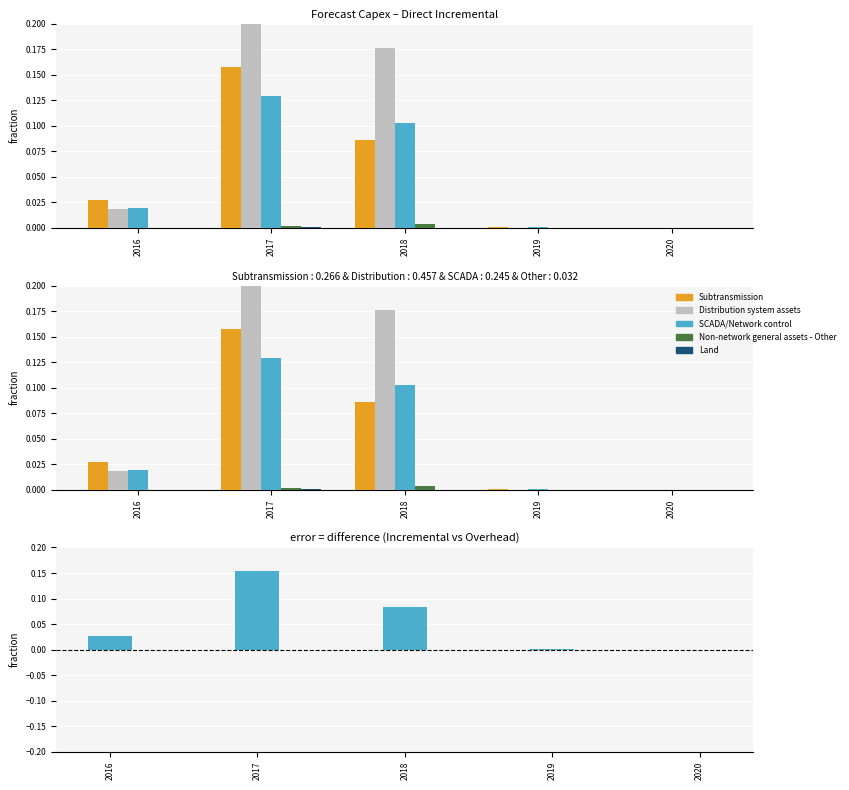

Is it true that Subtransmission equals 0.0 at 2019?

False